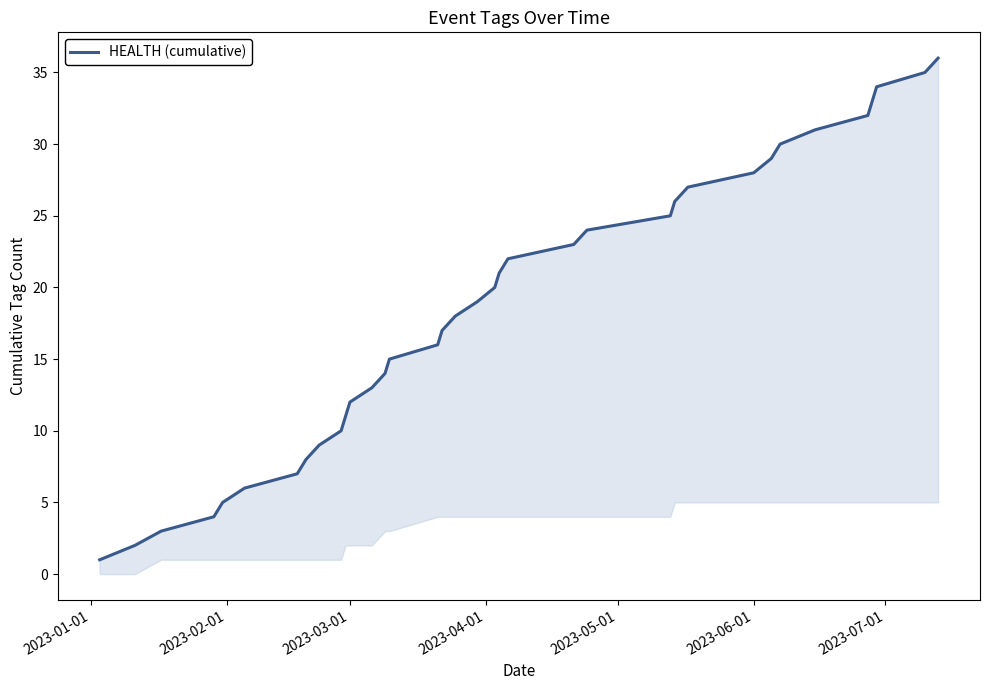

What is the smallest value displayed?

1